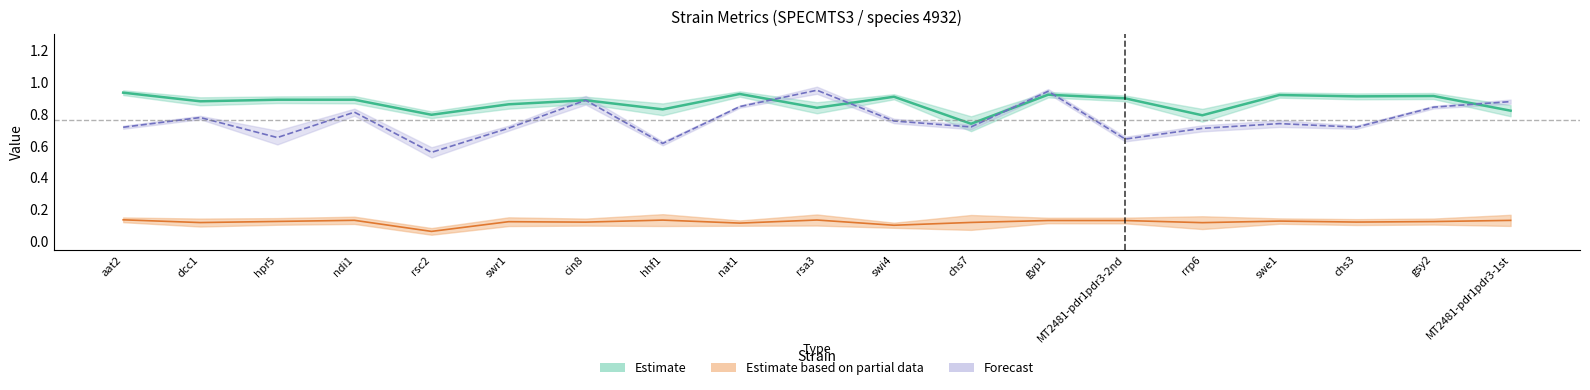

What is the difference between the maximum and second lowest values in the z series?

0.1